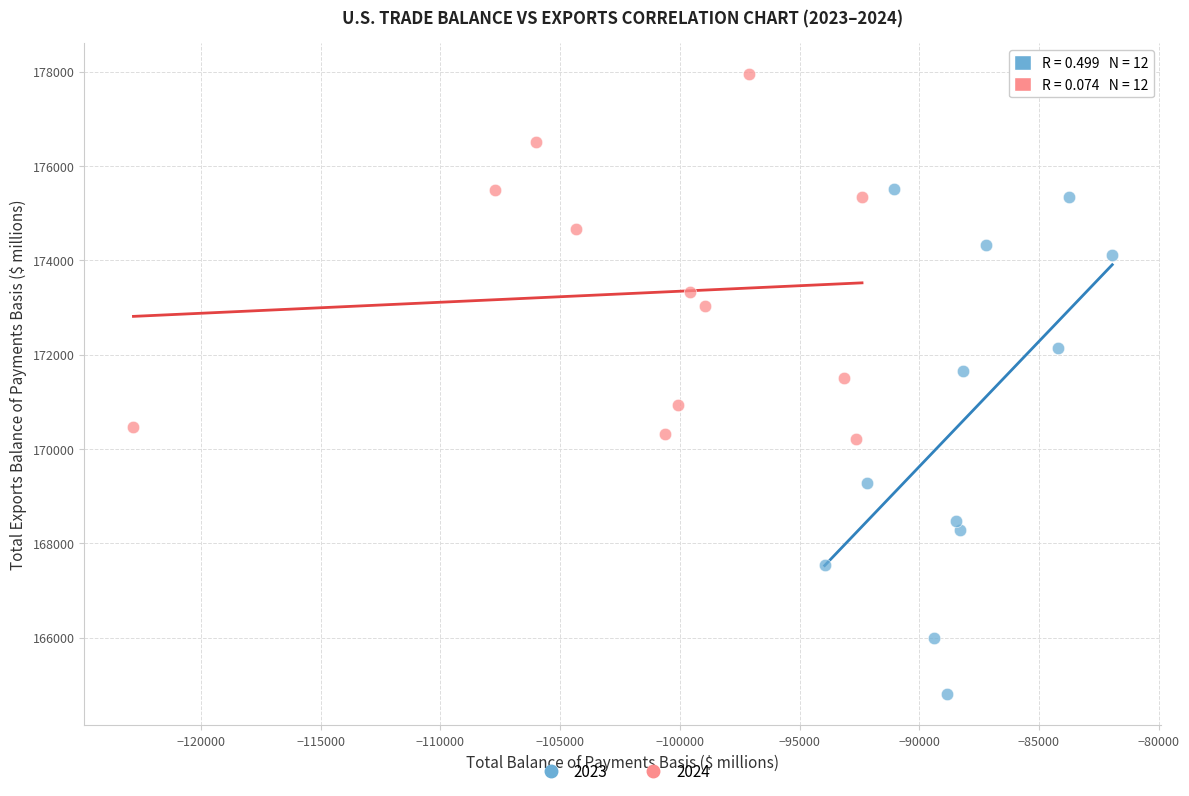

Which series contains the lowest Y value?

2023